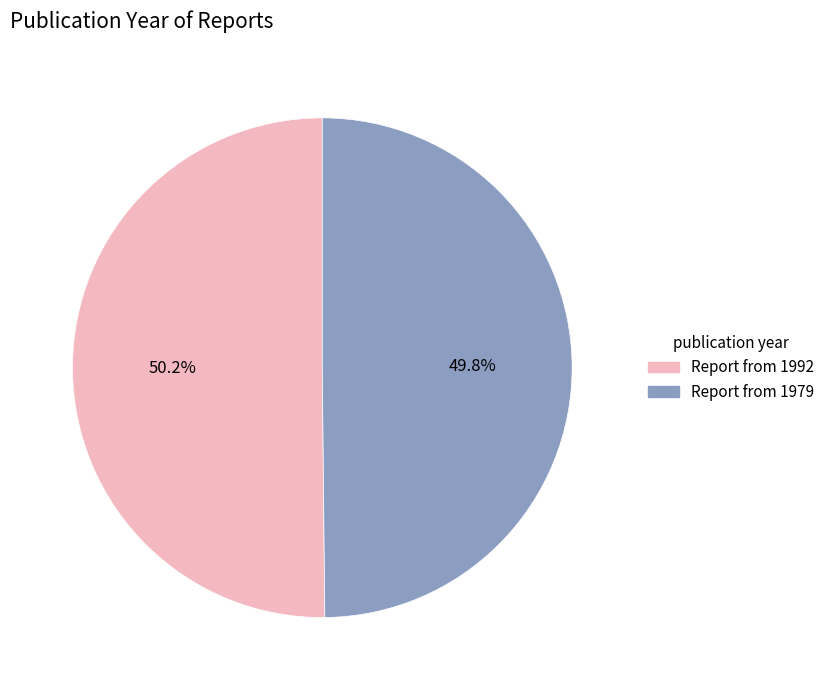

Does any single category account for the majority?

Yes